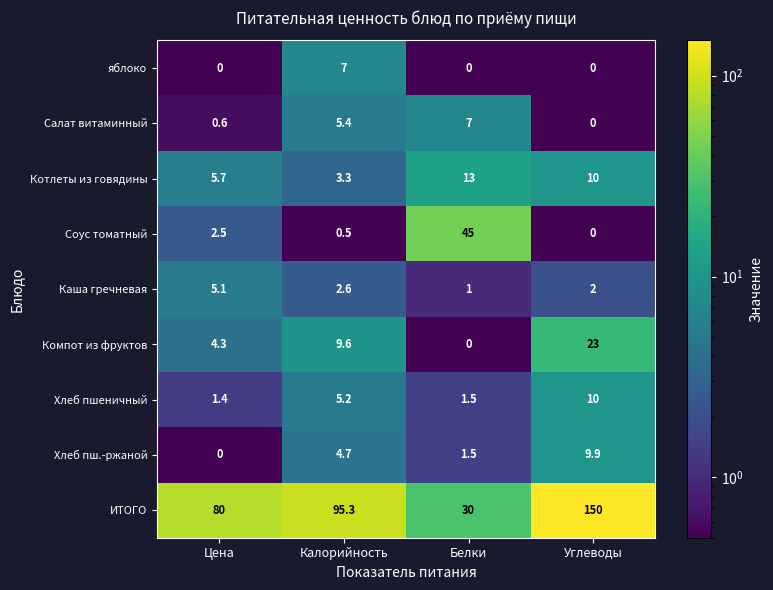

Where does the ИТОГО series first go above 95?

Калорийность